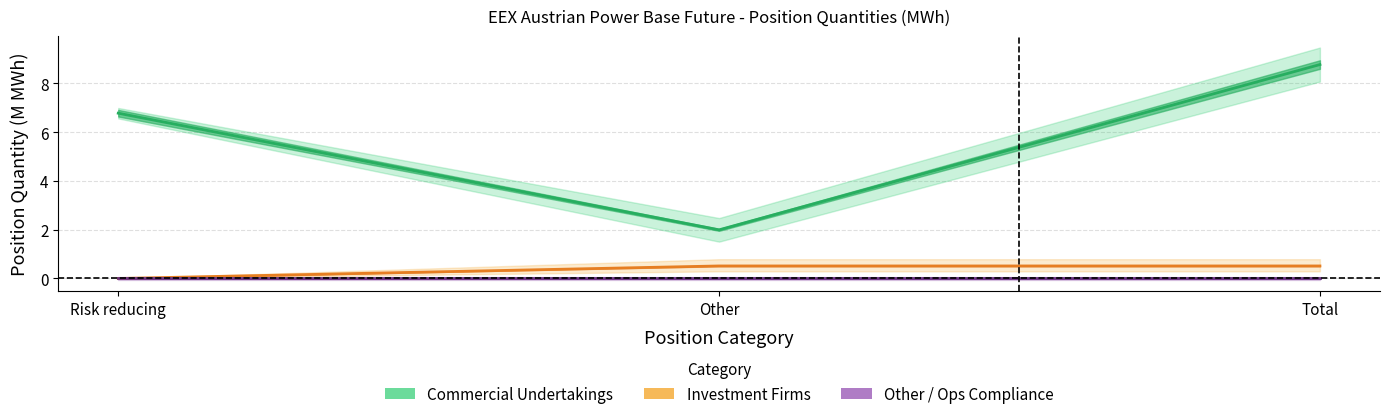

What is the maximum value shown in the chart?

8.8